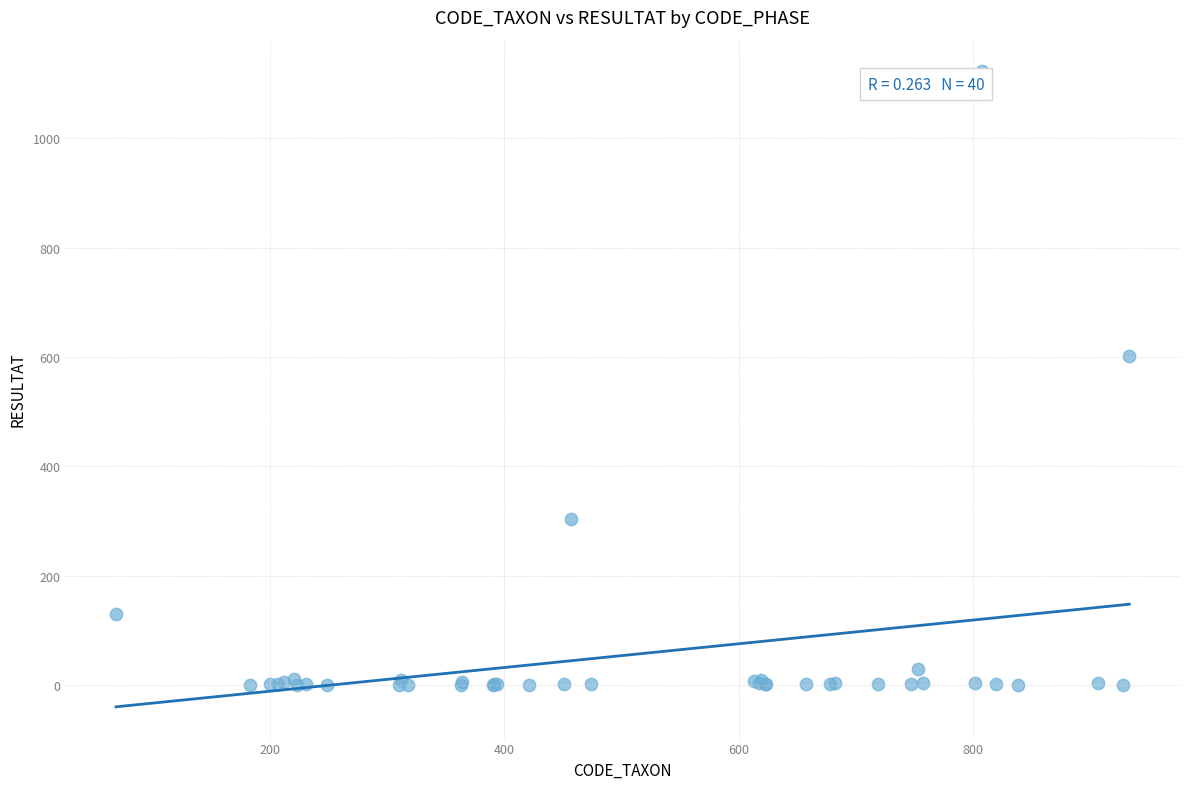

What Y value in the scatter plot is closest to 561?

601